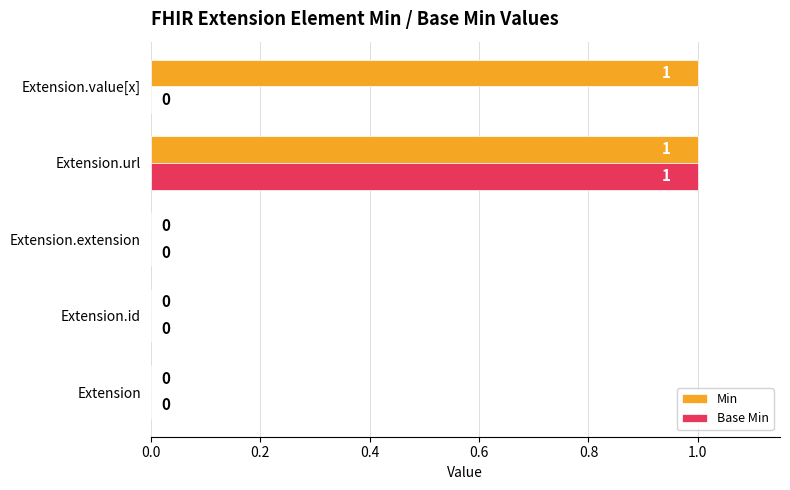

Which series has the largest total across all categories?

Min